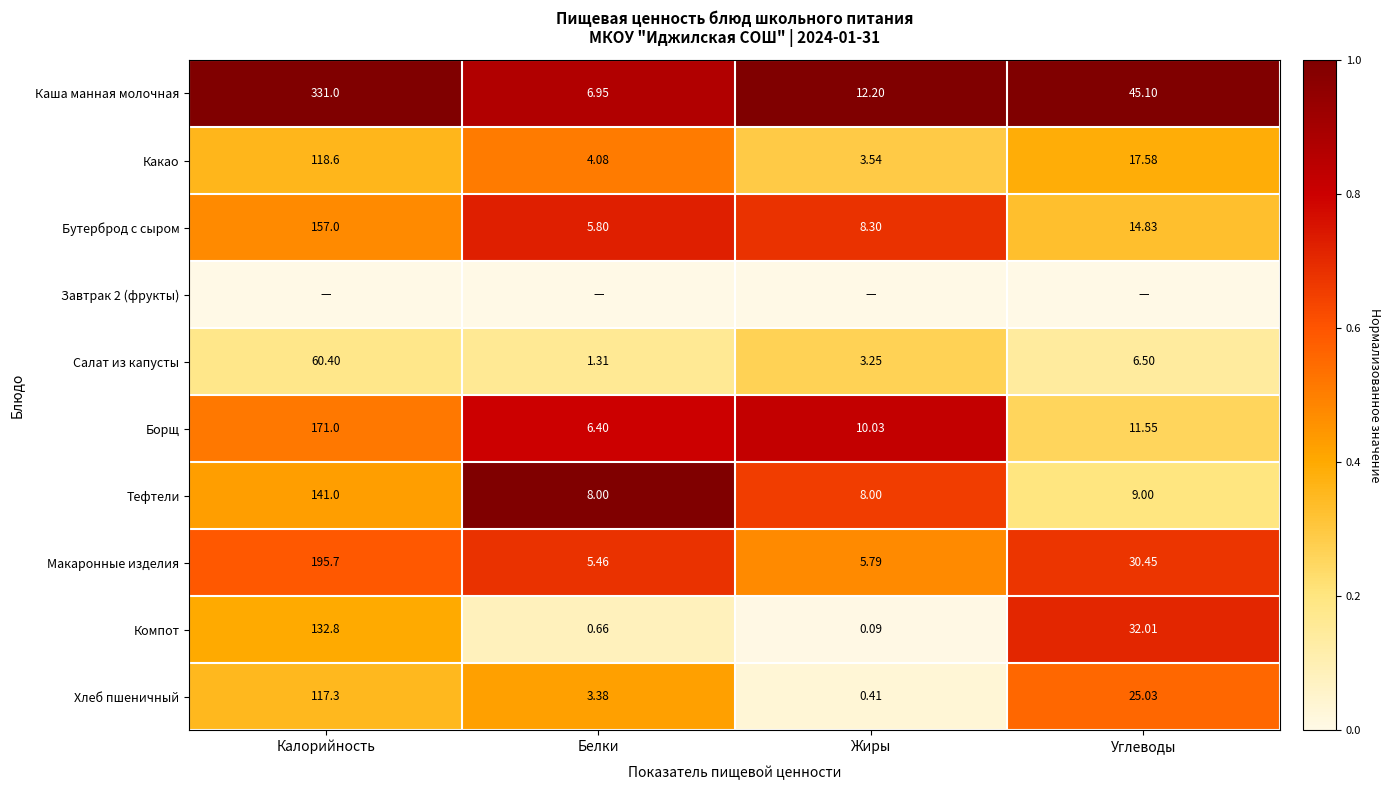

Which label corresponds to the largest value in the chart?

Калорийность